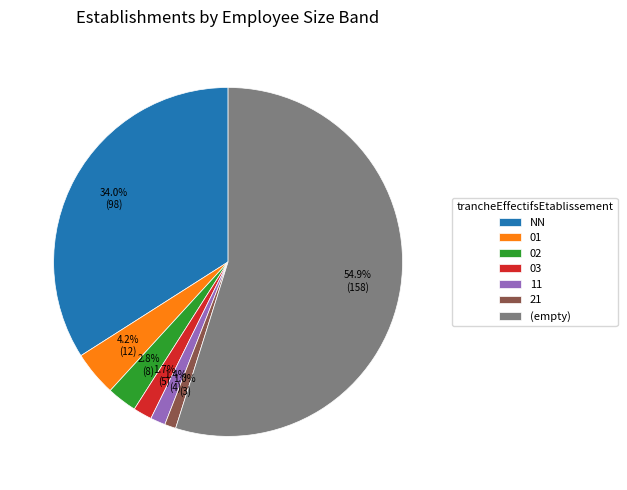

Combined, do 11 and (empty) account for over 50%?

Yes